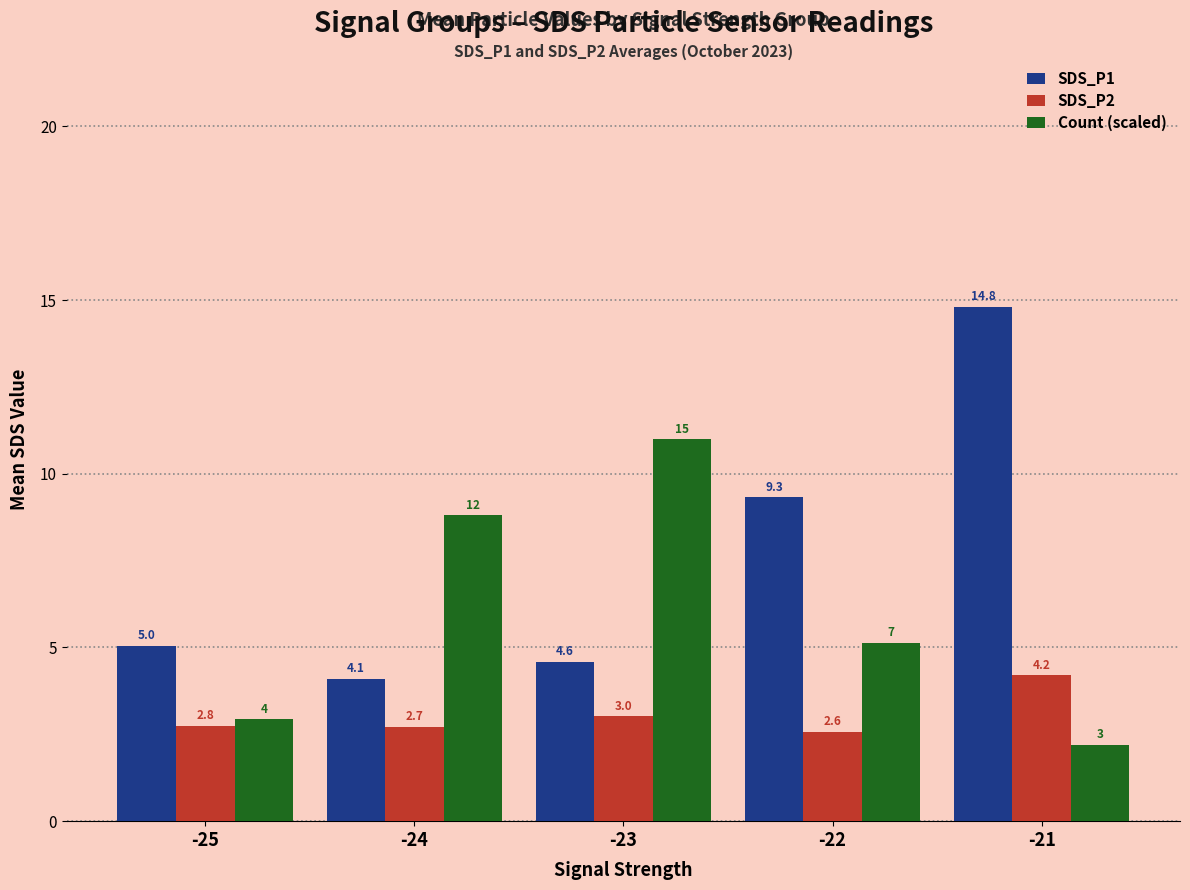

Which series has the largest range (max minus min)?

SDS_P1